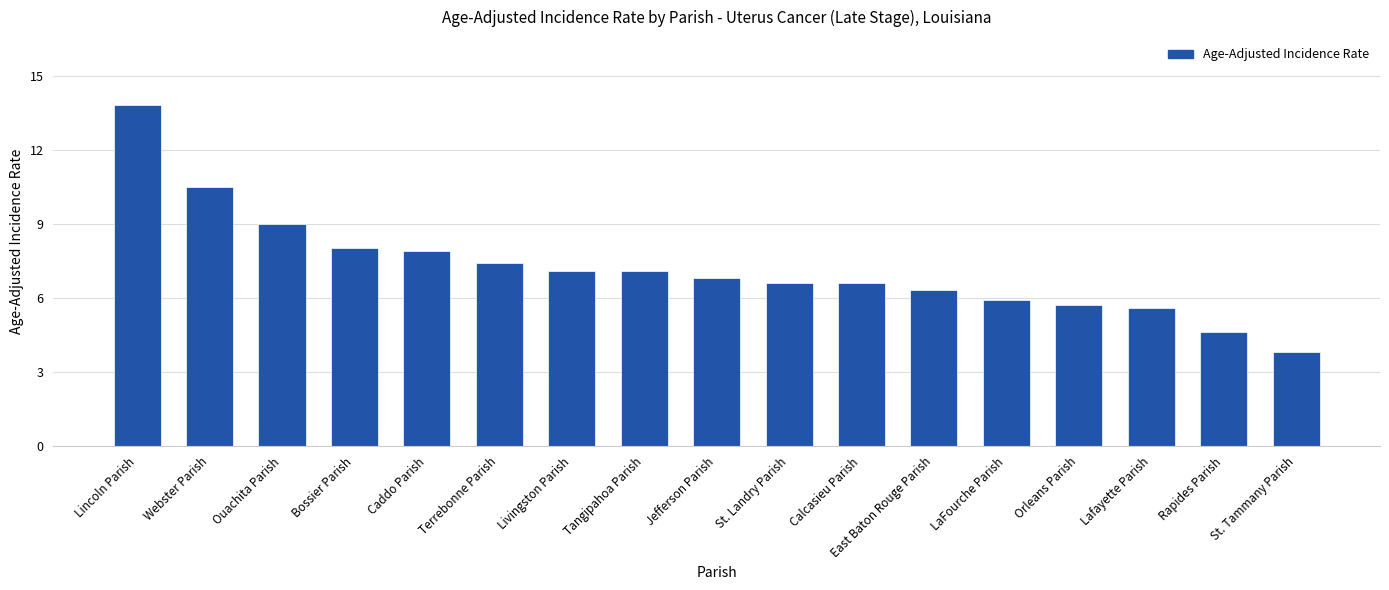

What is the average value?

7.2